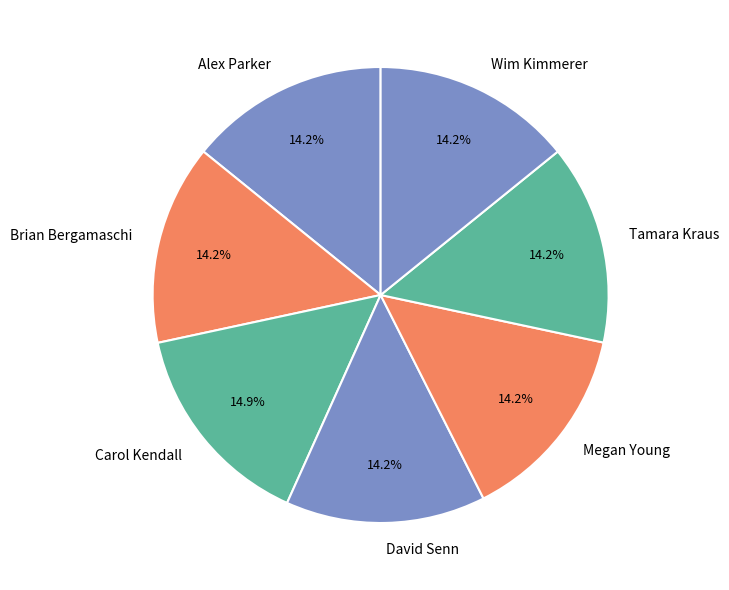

Approximately how many times larger is the value at Brian Bergamaschi compared to Carol Kendall?

1.0